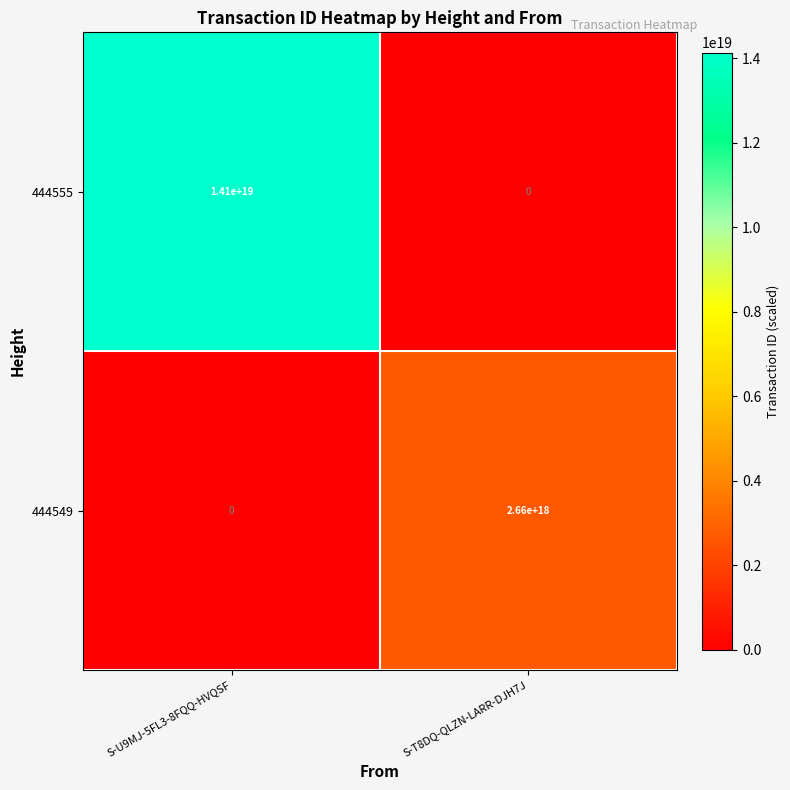

Which label corresponds to the largest value in the chart?

S-U9MJ-5FL3-8FQQ-HVQSF